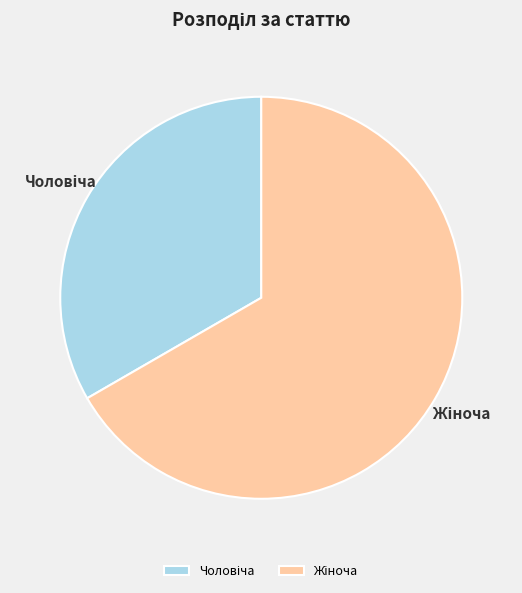

Is there a majority slice in this chart?

Yes